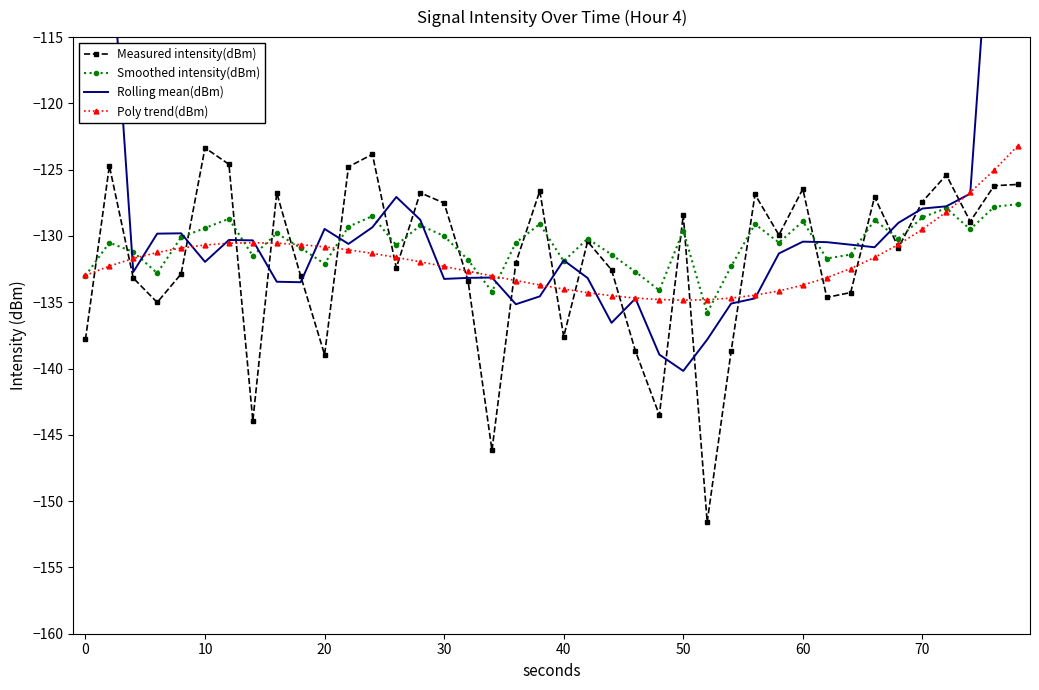

True or false: Smoothed intensity(dBm) has more than 0 points higher than both neighbors.

True